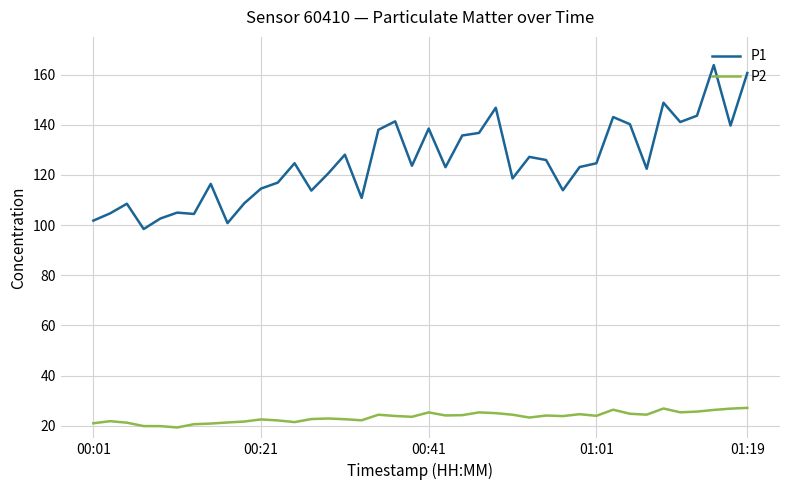

Which series has the widest spread of values?

P1